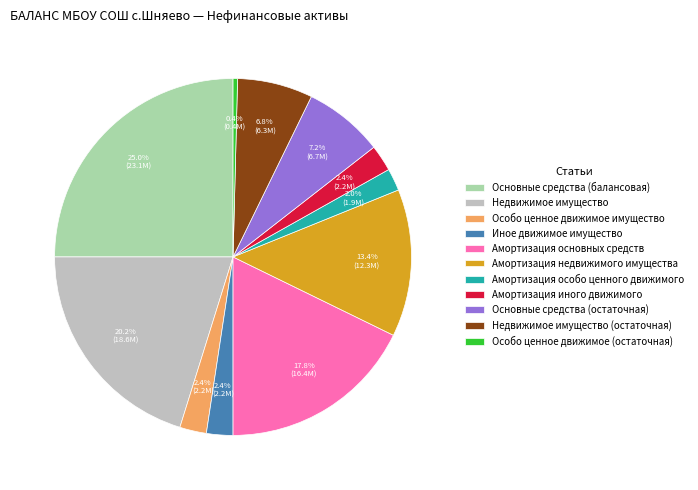

Which slice is the smallest?

Особо ценное движимое (остаточная)